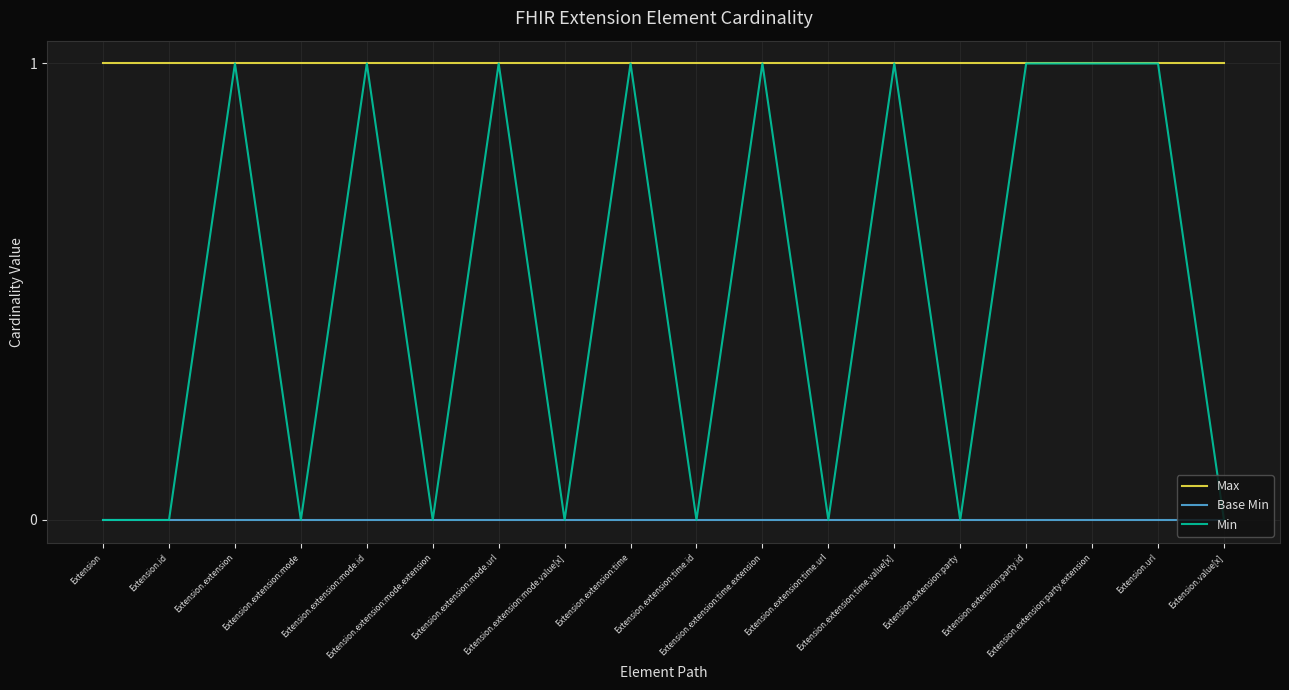

What is the difference between the highest and lowest values at Extension.extension:time.url?

1